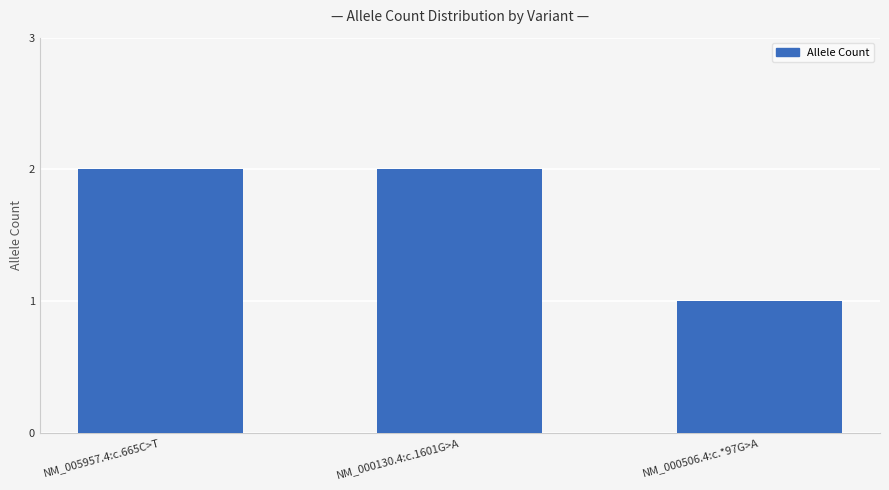

What is the label of the 2nd bar from the left?

NM_000130.4:c.1601G>A